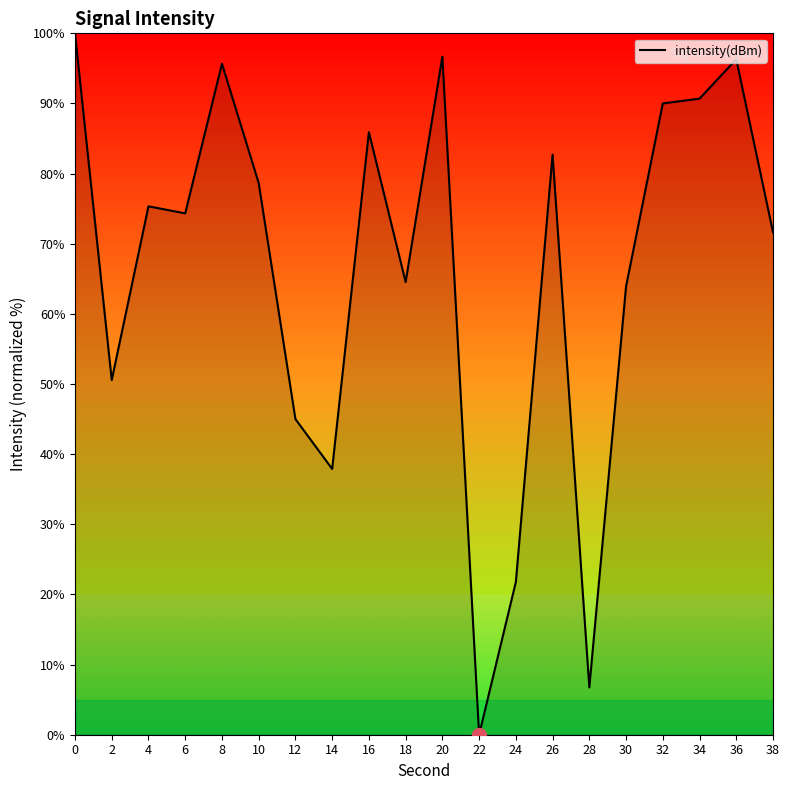

What is the greatest value displayed?

100.0